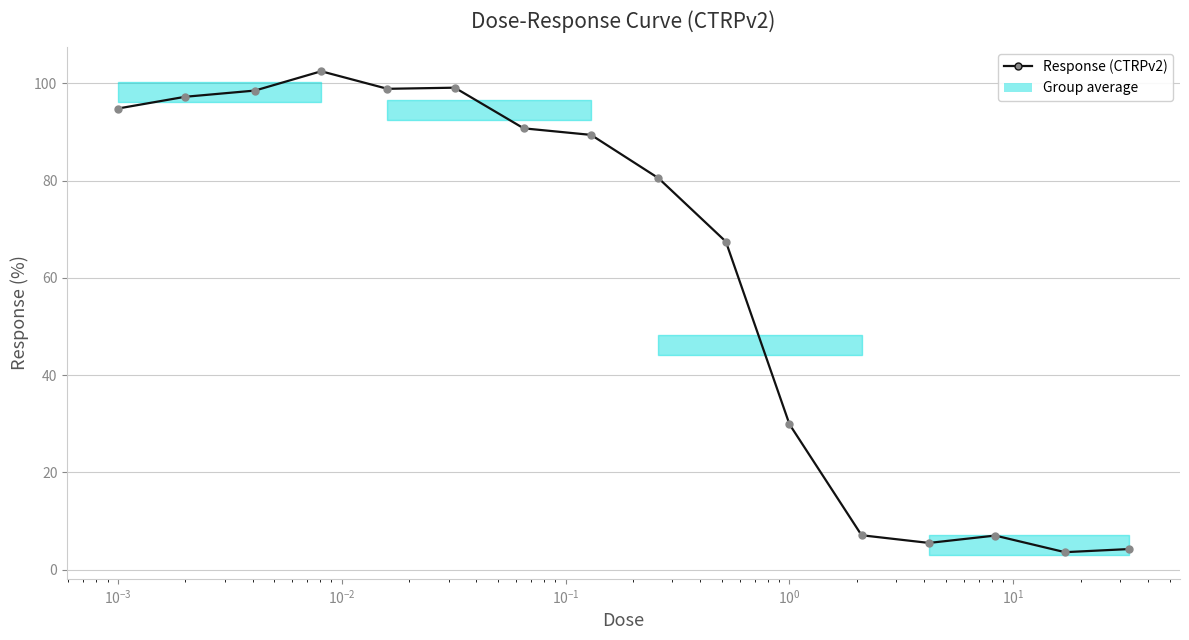

What is the value of the 1st point from the left?

94.8